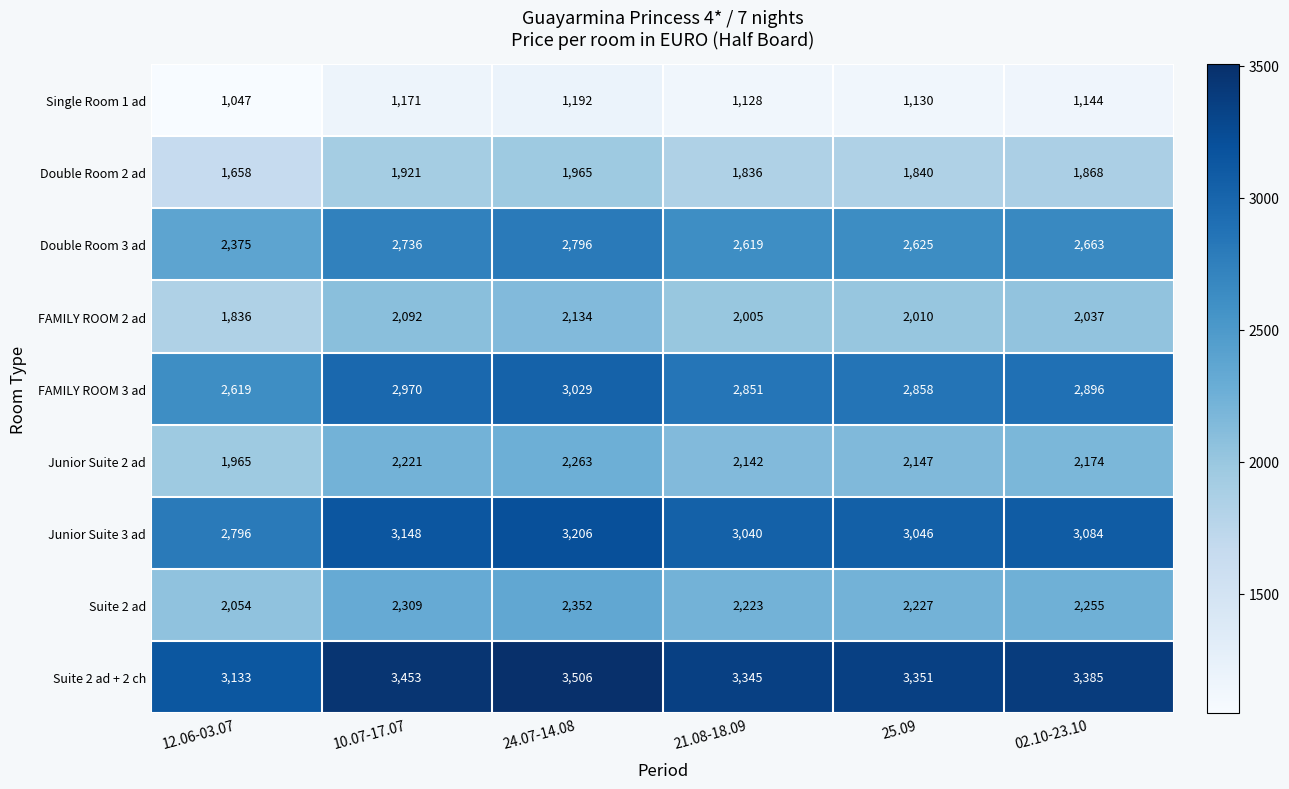

What is the average value of the Suite 2 ad + 2 ch series?

3362